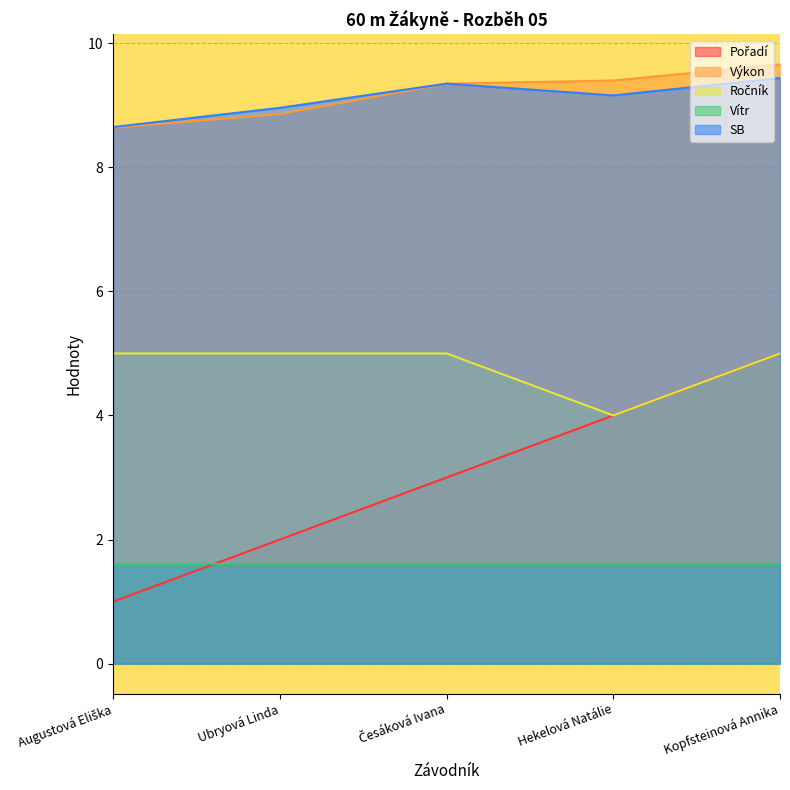

Between Hekelová Natálie and Augustová Eliška, which is larger?

Hekelová Natálie